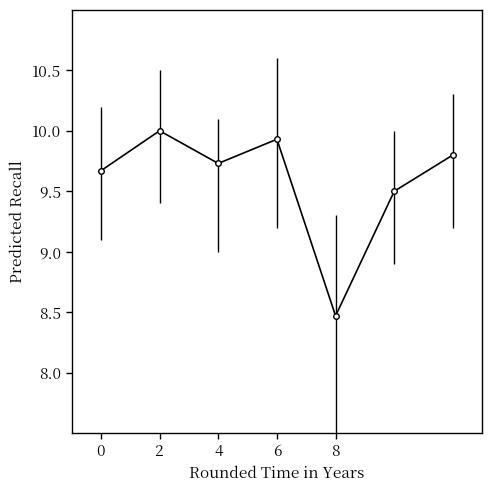

What is the greatest value displayed?

10.0